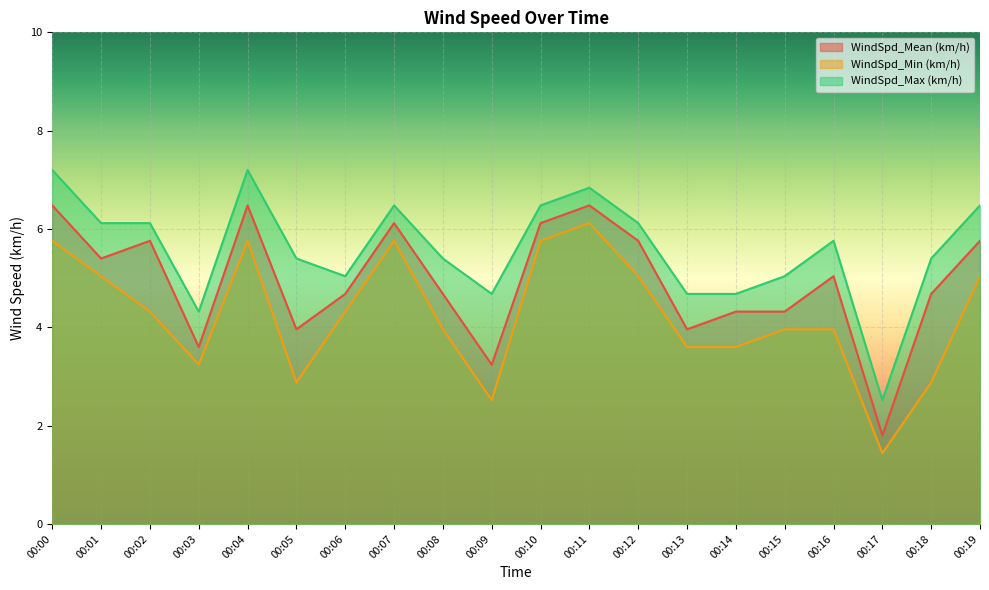

How many series are shown in this chart?

3